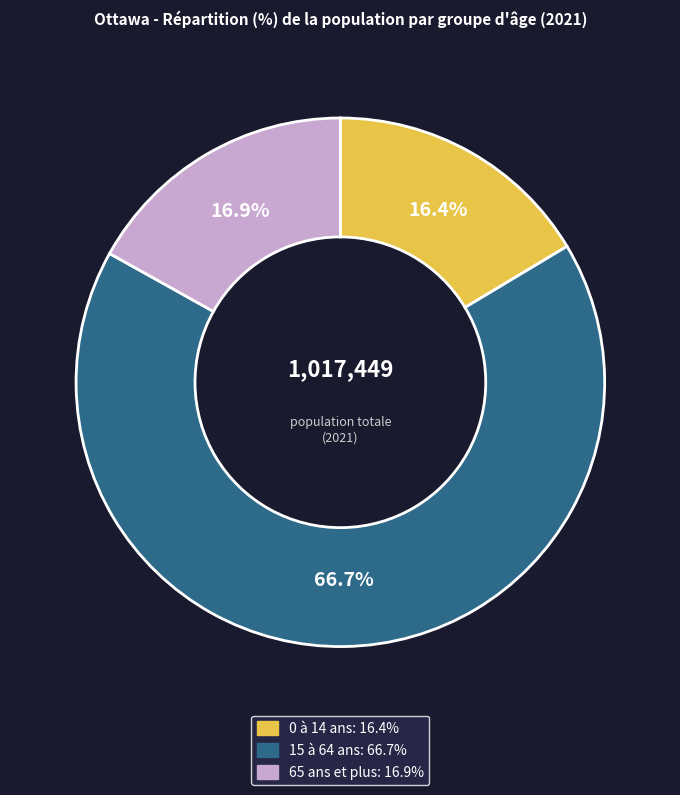

How many slices are in this pie chart?

3